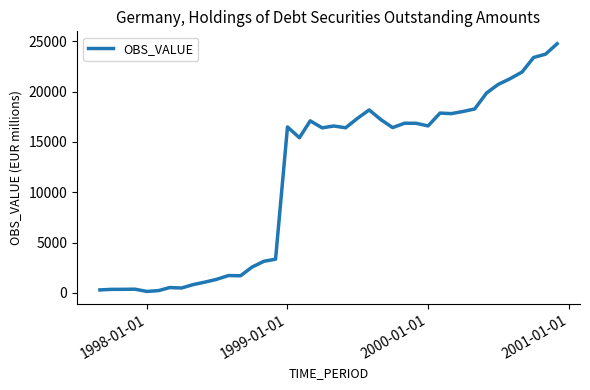

What is the maximum value shown in the chart?

24752.0